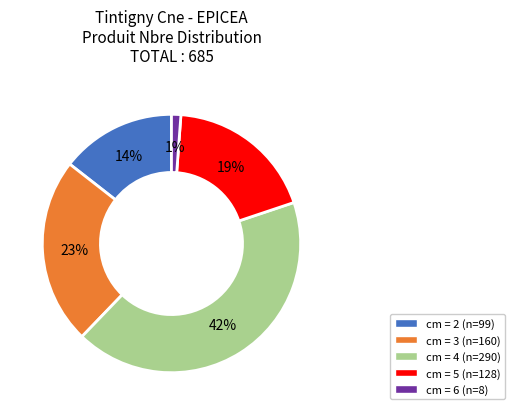

Is there any slice that represents more than half of the pie?

No